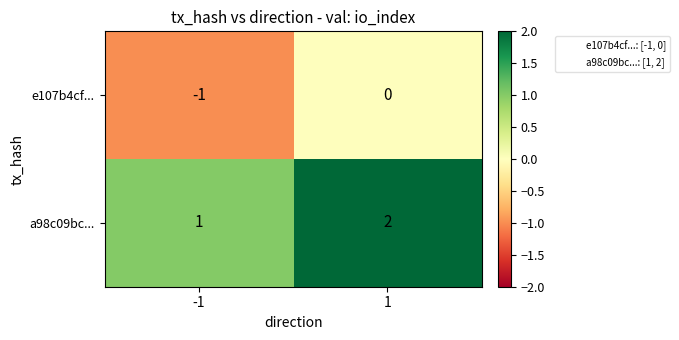

Rank the series by their average value, from highest to lowest.

a98c09bc..., e107b4cf...